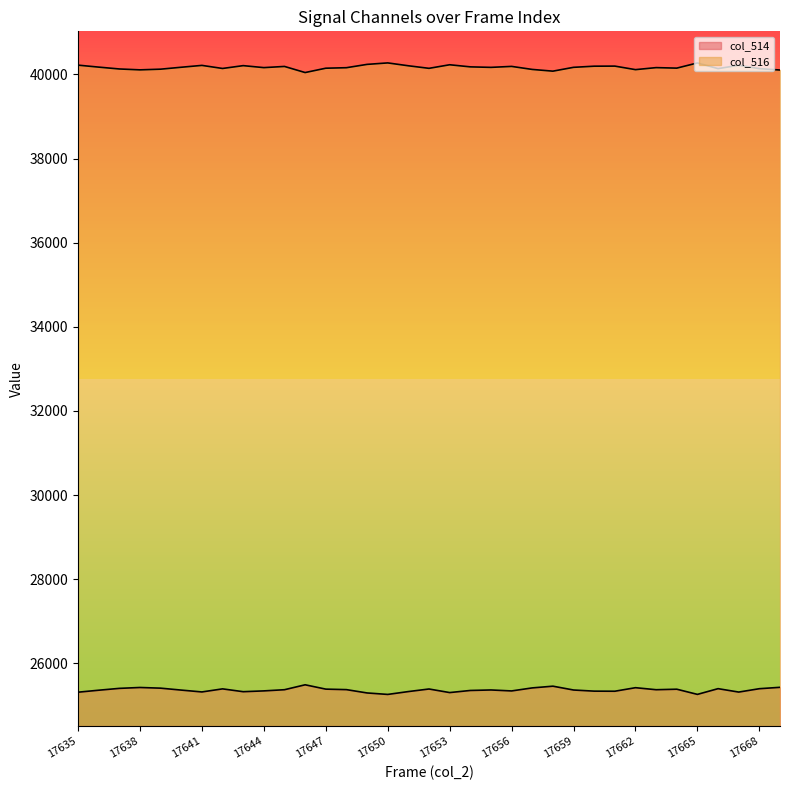

Reading left to right, transcribe all the data shown in this chart.

col_514: 25315	25362	25406	25427	25411	25365	25321	25394	25327	25346	25374	25491	25388	25376	25297	25262	25330	25391	25306	25356	25368	25345	25417	25458	25367	25340	25338	25422	25374	25386	25263	25399	25318	25398	25431
col_516: 40220	40173	40129	40108	40124	40170	40214	40141	40208	40161	40189	40044	40147	40159	40238	40273	40205	40144	40229	40179	40167	40190	40118	40077	40168	40195	40197	40113	40161	40149	40272	40137	40217	40137	40104